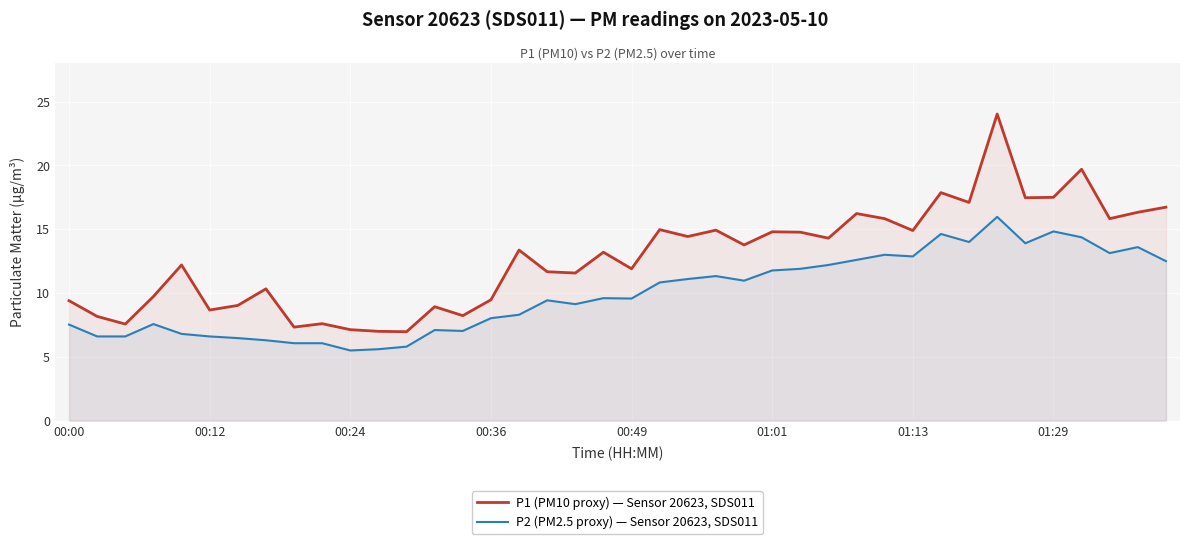

Rank the series by their maximum value, from lowest to highest.

P2 (PM2.5 proxy) — Sensor 20623, SDS011, P1 (PM10 proxy) — Sensor 20623, SDS011